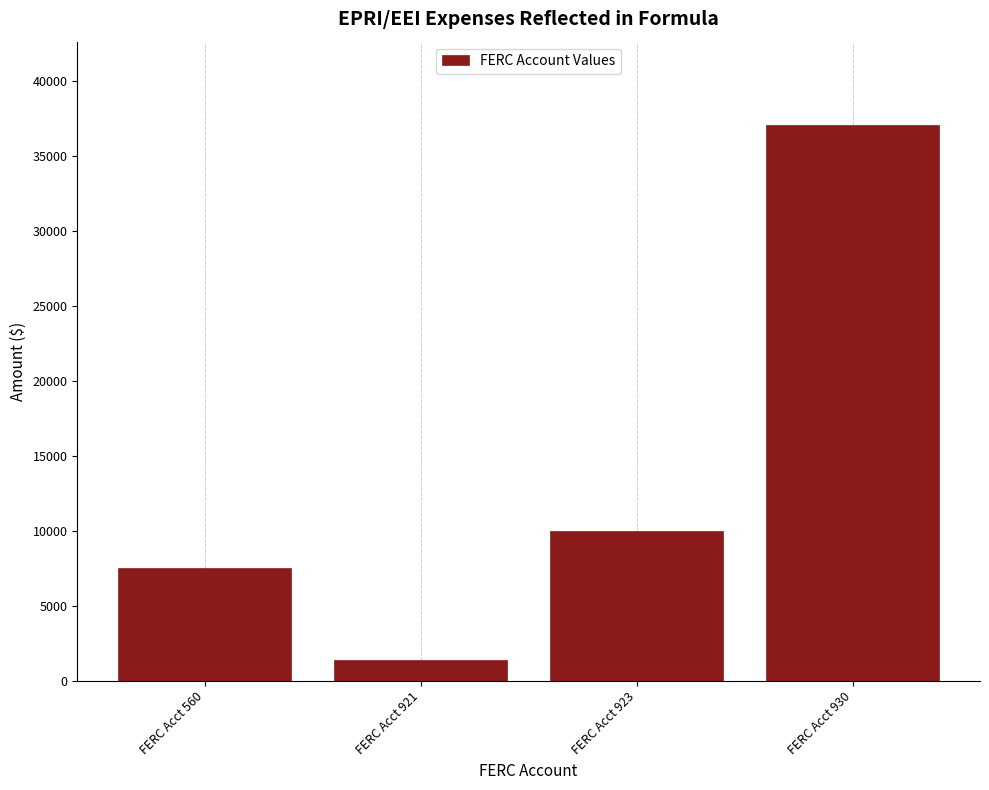

Reading left to right, transcribe all the data shown in this chart.

7500	1385	10000	37054